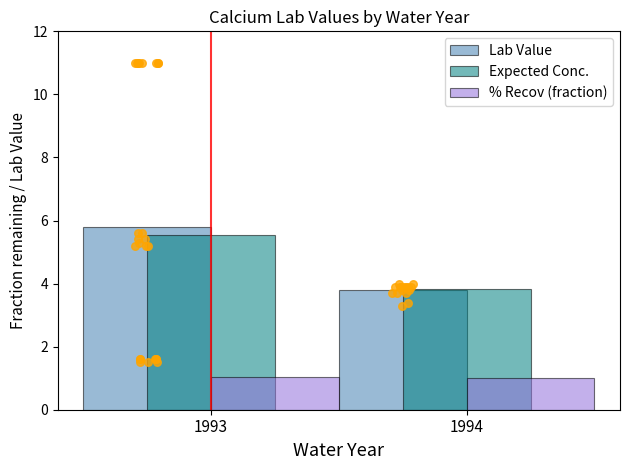

Which series has the largest total across all categories?

Lab Value